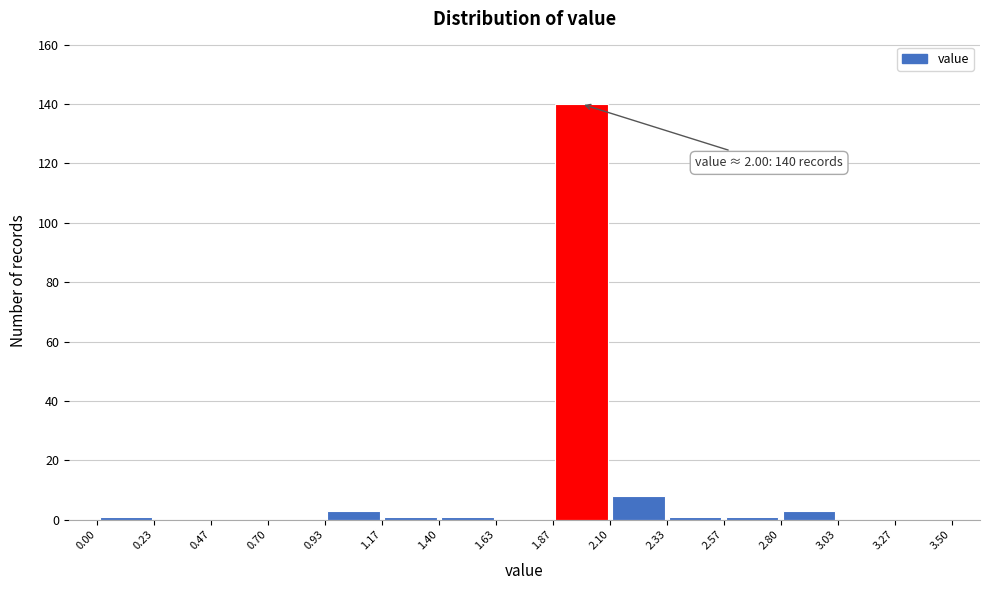

Which range on the x-axis has the tallest bar?

1.87 to 2.10